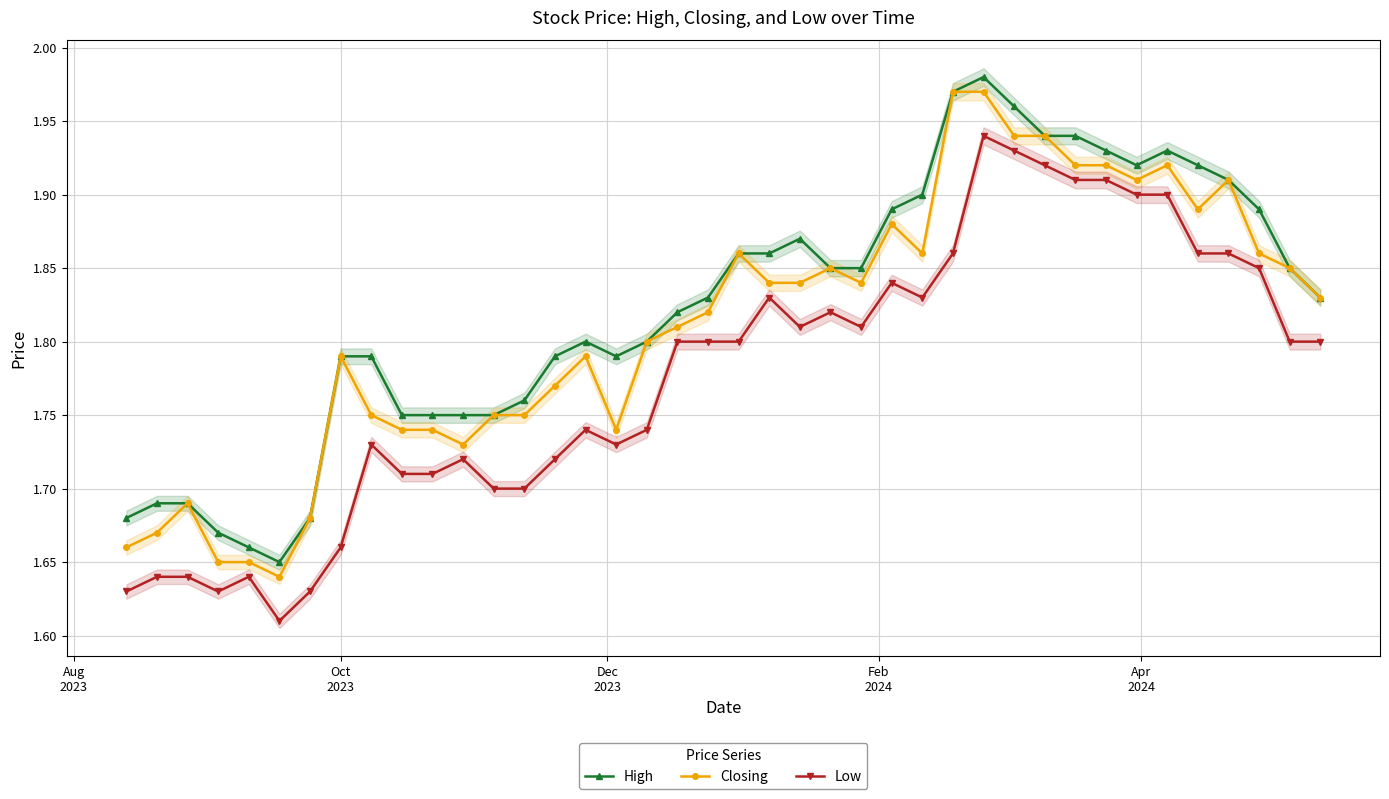

True or false: Low and High intersect in this chart.

False